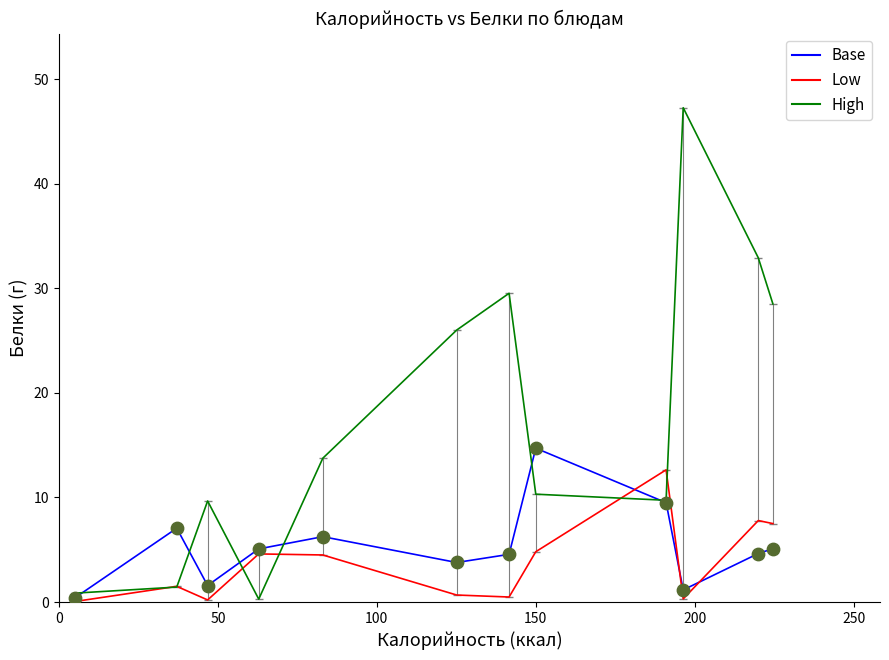

Which series has the largest range (max minus min)?

High